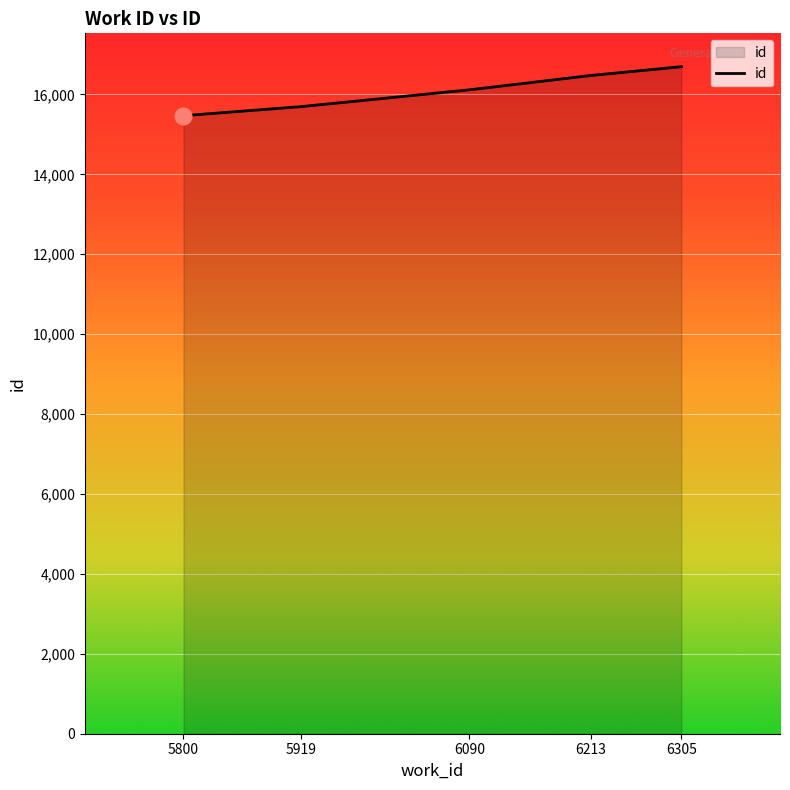

What is the minimum value shown in the chart?

15468